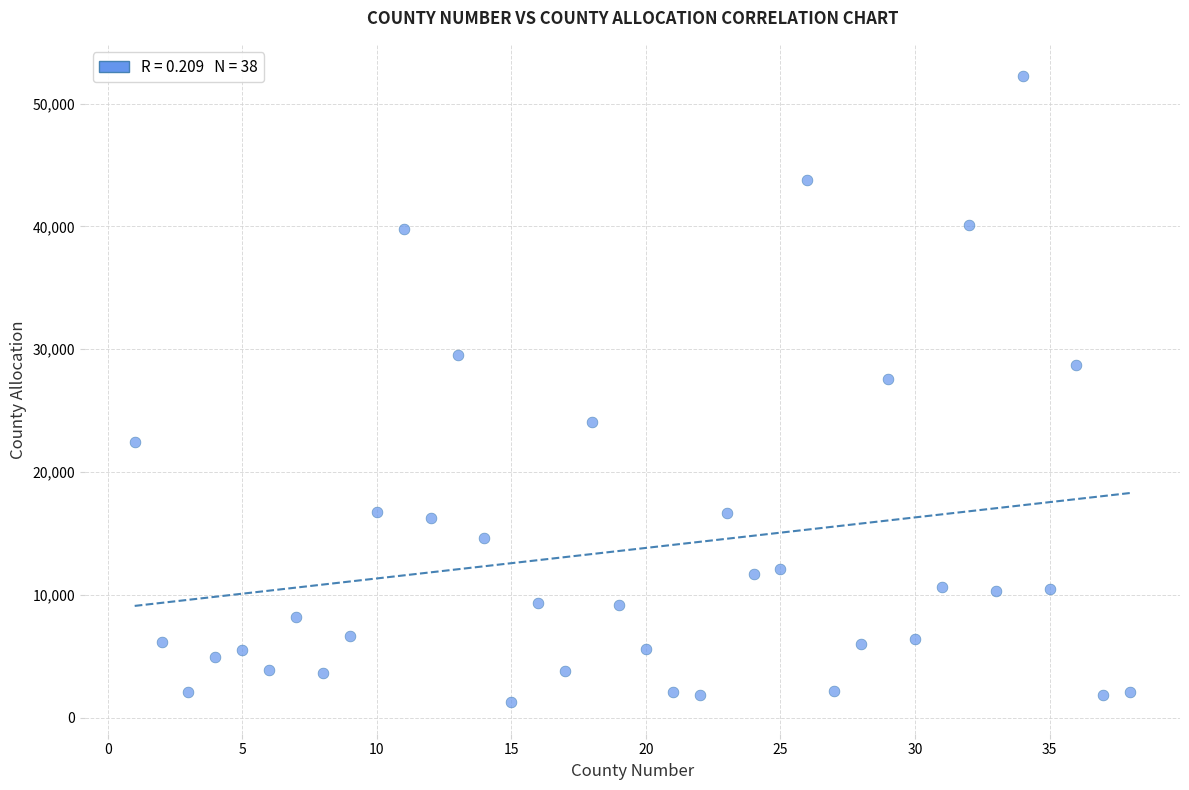

What is the range of X values (max minus min)?

37